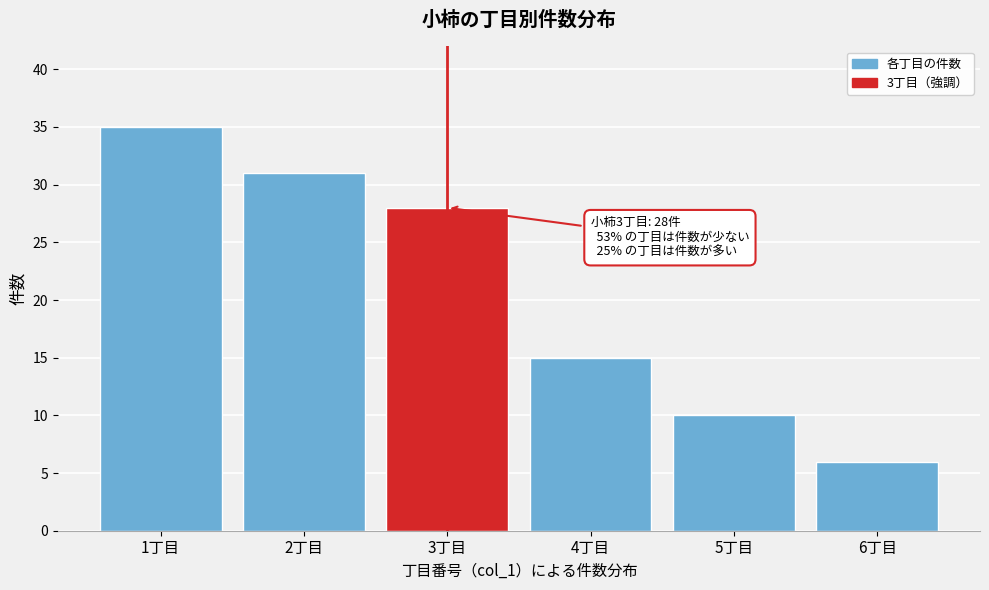

Reading right to left, list all the values displayed in this chart.

6	10	15	28	31	35